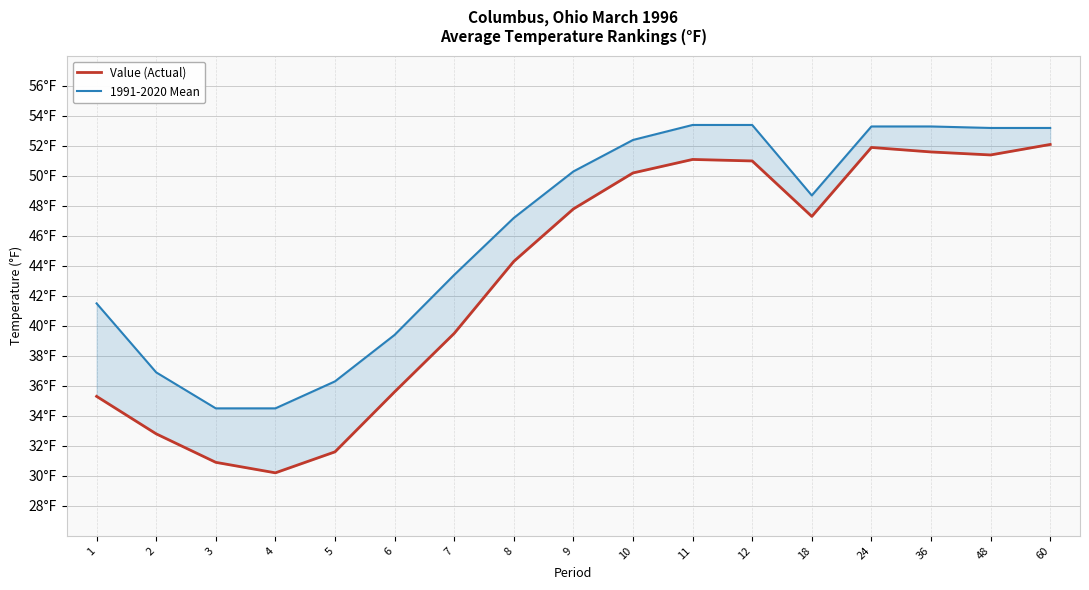

Which label corresponds to the largest value in the chart?

11